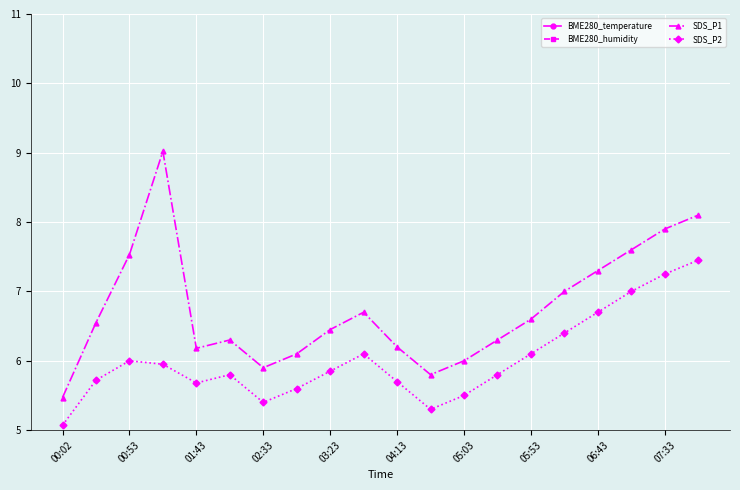

True or false: SDS_P2 and SDS_P1 cross at least once.

False